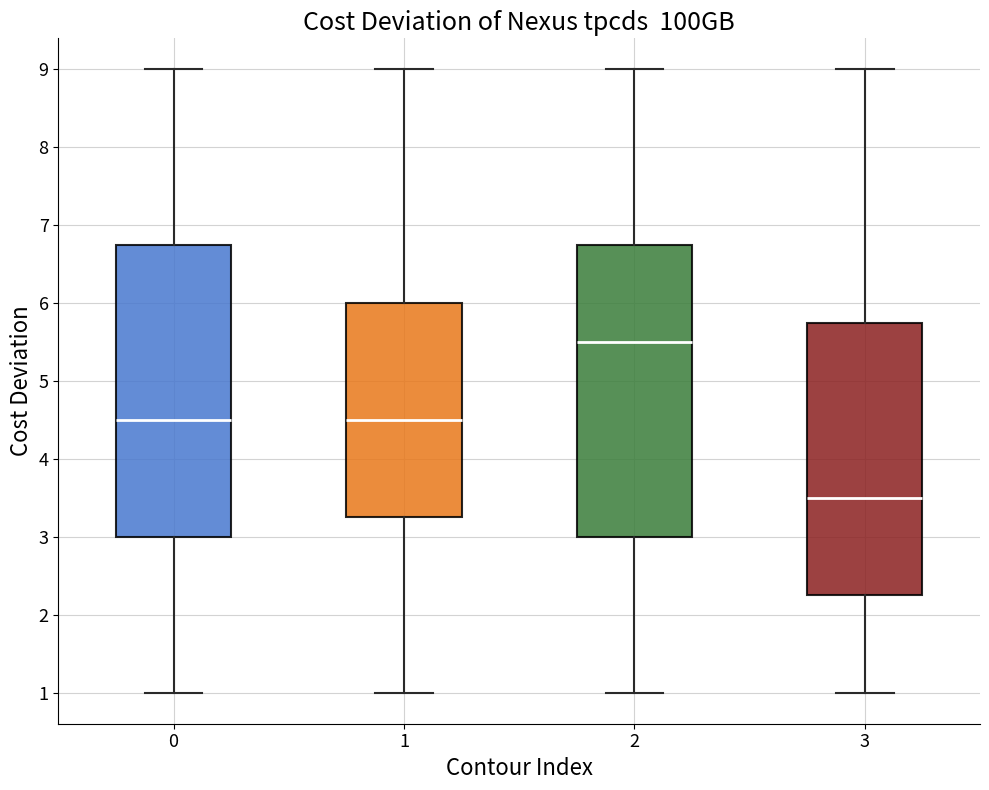

Where is the upper edge of the box at x = 1 on the y-axis? The values are not printed on the chart, so give them approximately, as read against the axis.

6.0